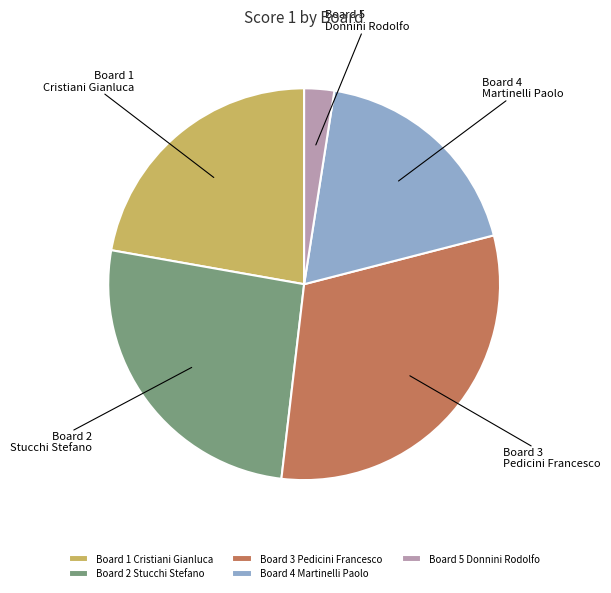

How many segments does this pie chart have?

5